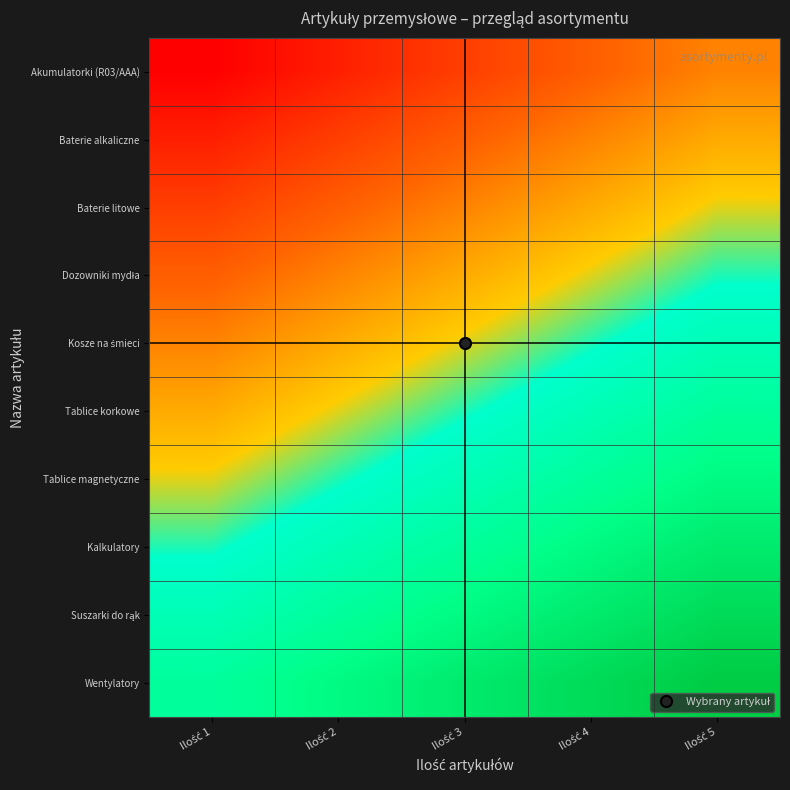

What is the minimum value shown in the chart?

1